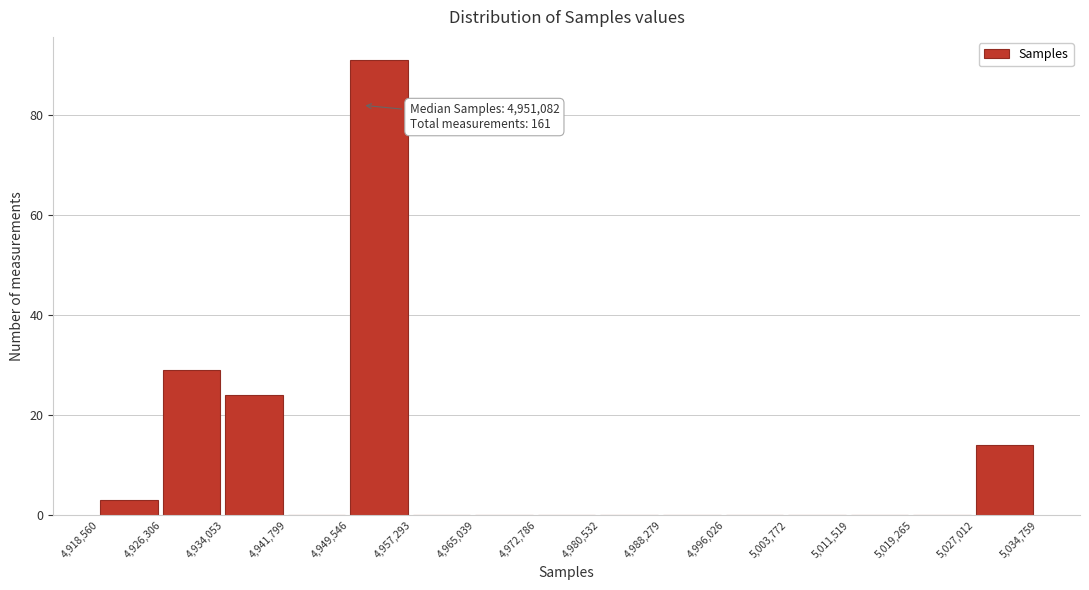

Over which range of the x-axis is the bar tallest?

4,949,546 to 4,957,293